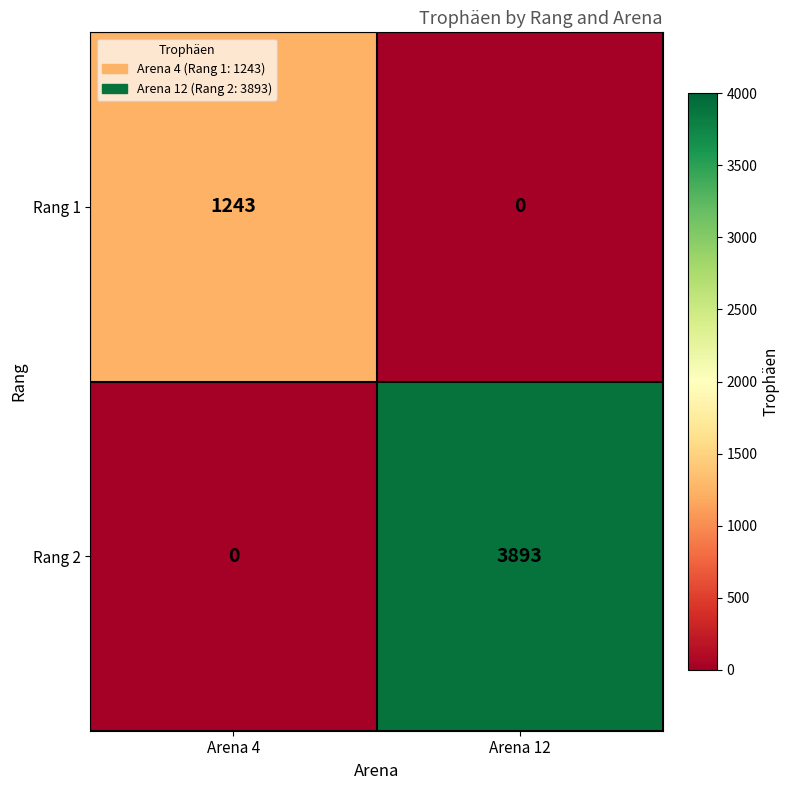

Reading left to right, transcribe all the data shown in this chart.

Rang 1: Arena 4=1243	Arena 12=0
Rang 2: Arena 4=0	Arena 12=3893